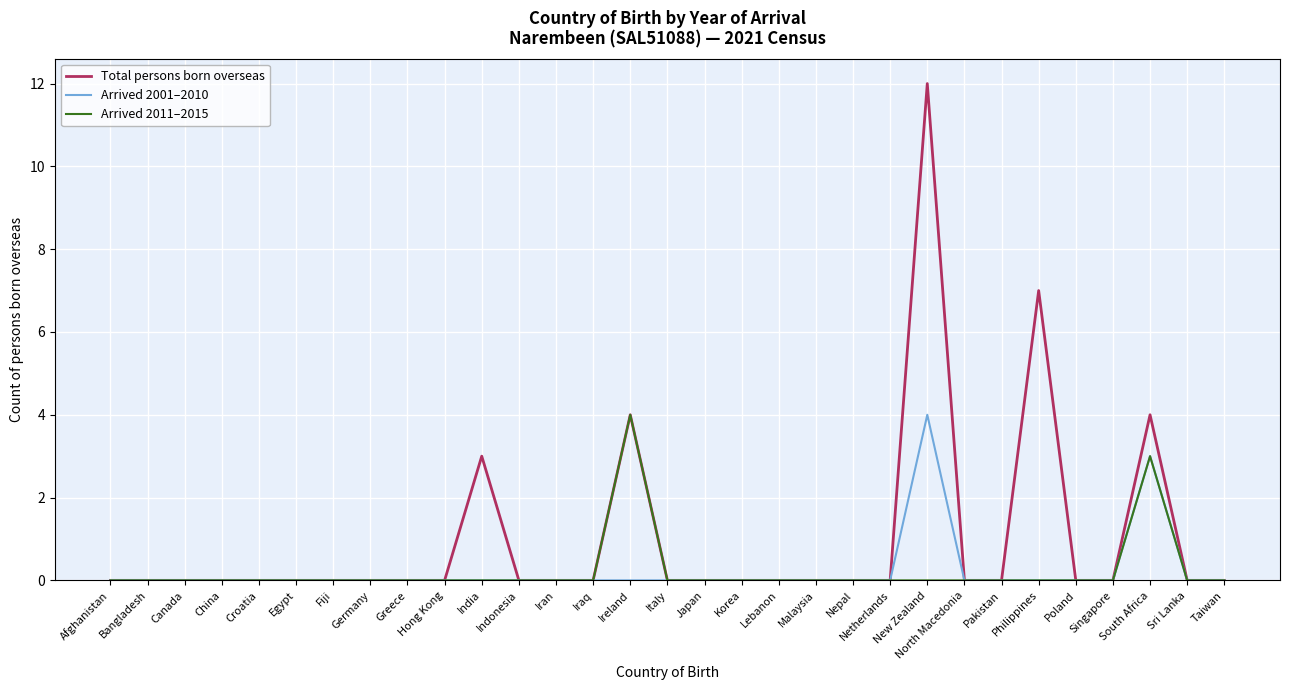

True or false: Total persons born overseas has a value of 4 at Hong Kong.

False